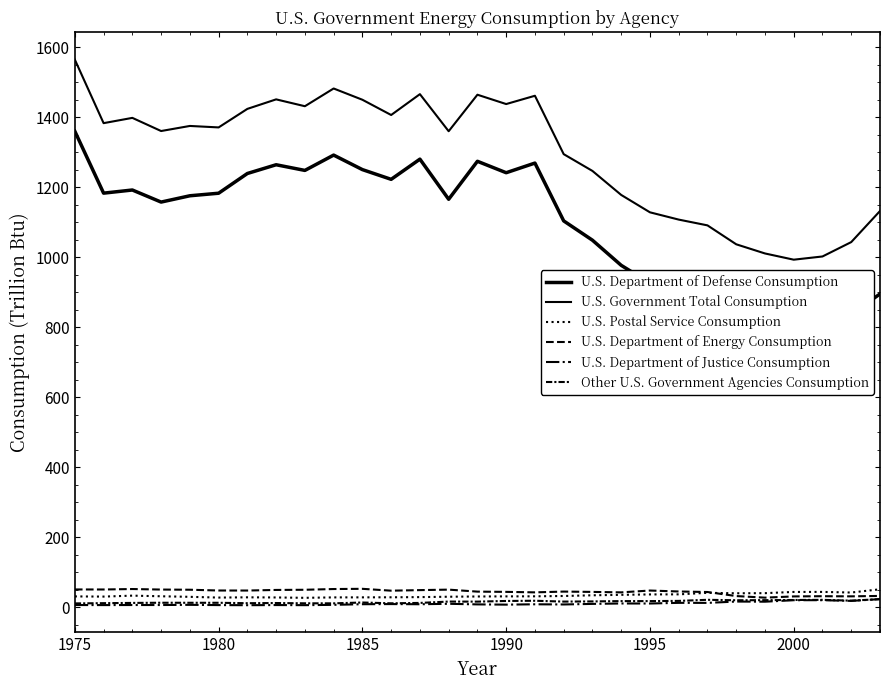

What is the greatest value displayed?

1565.0